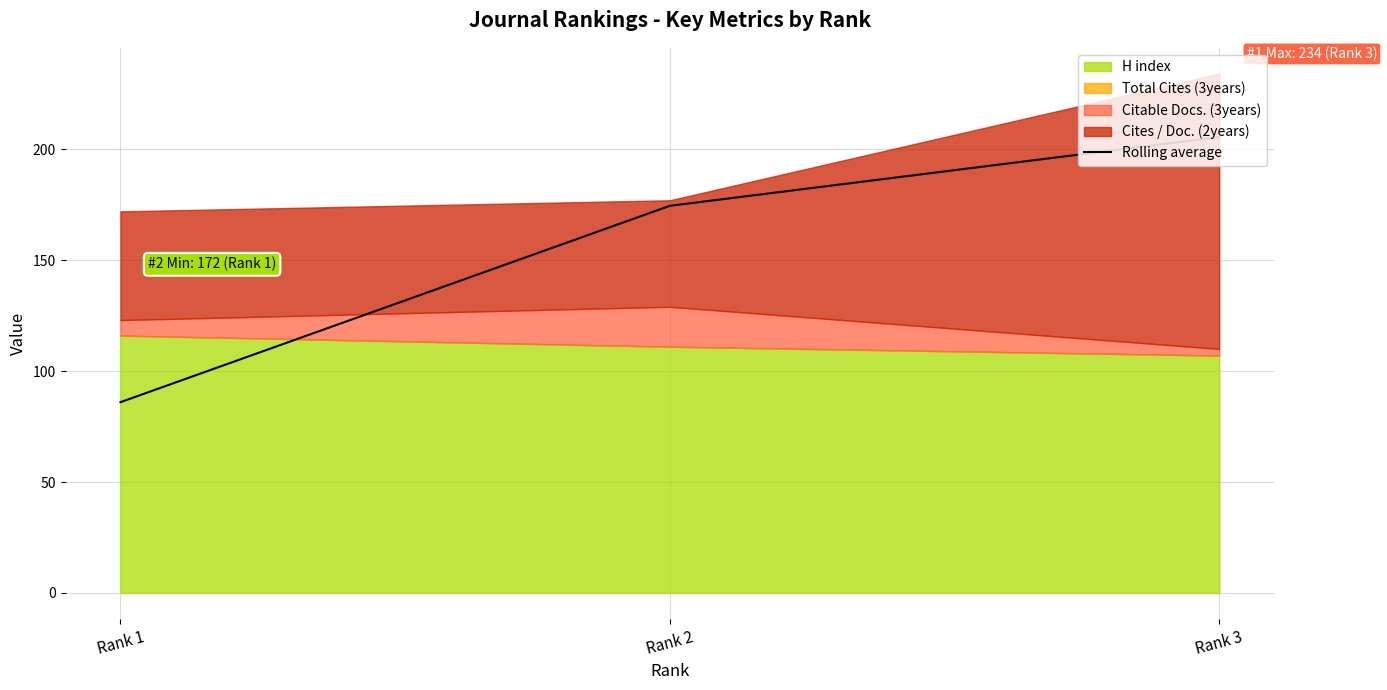

The value at Rank 1 is 86.0. True or false?

True